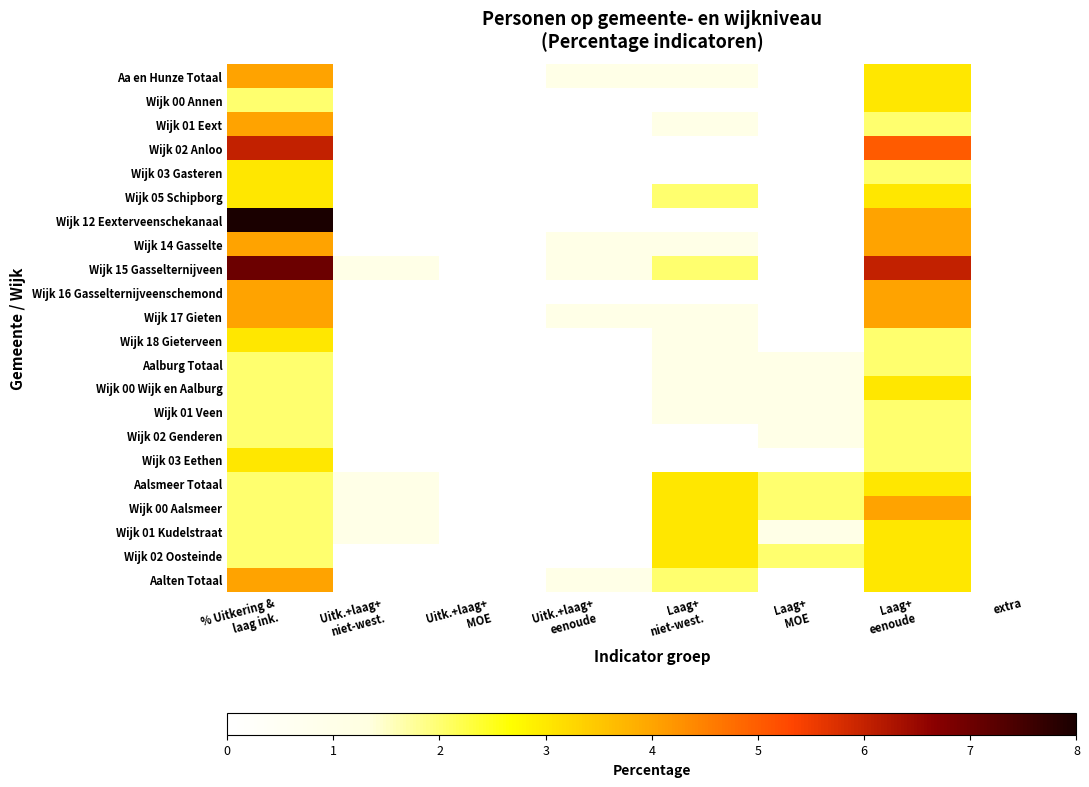

Between Uitk.+laag+ niet-west. and Laag+ eenoude, which series saw the biggest shift?

Wijk 15 Gasselternijveen